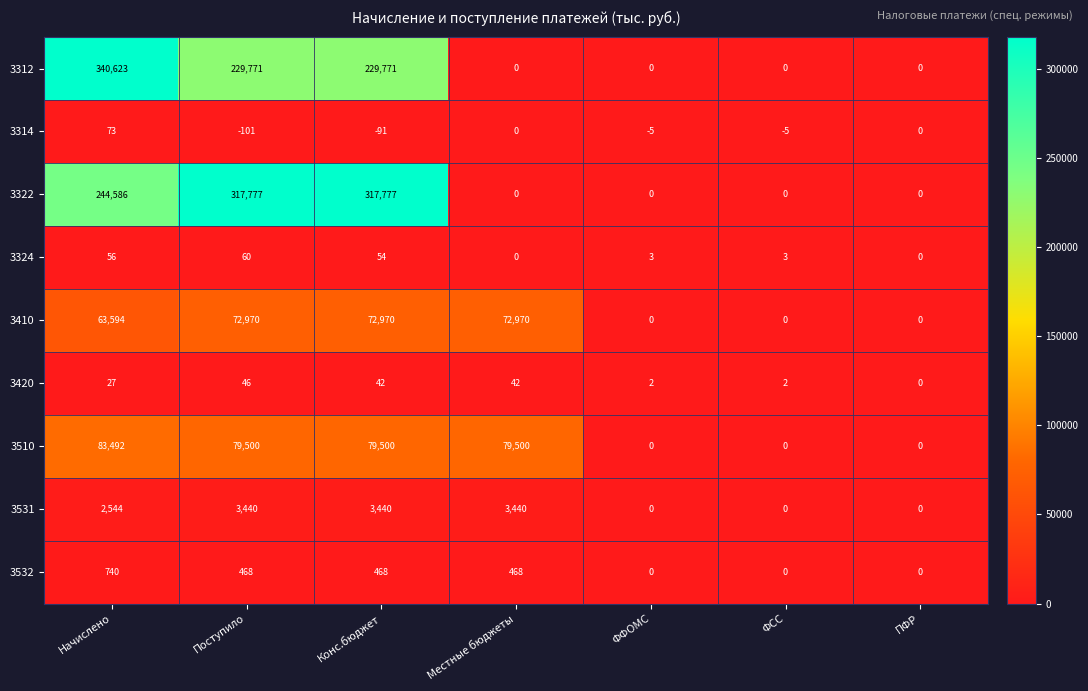

The 3410 series shows -26788 at ФФОМС. True or false?

False